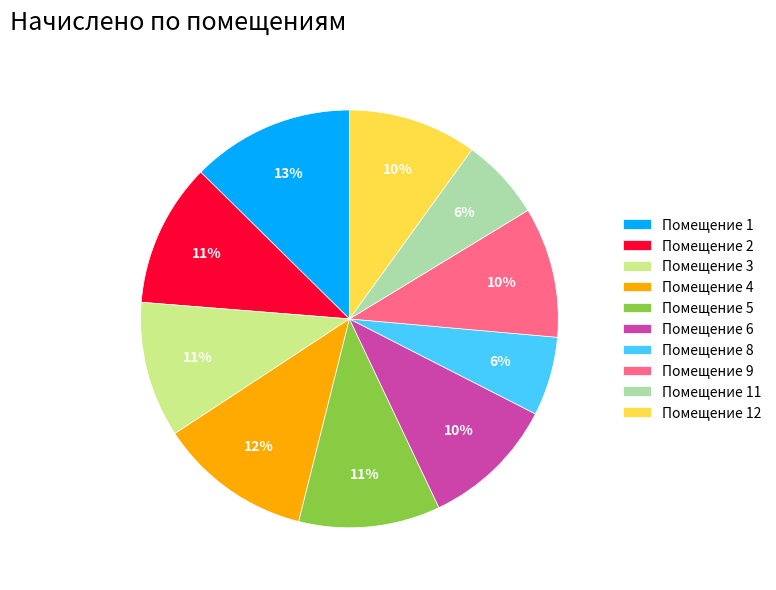

To the nearest percent, what is the combined percentage of Помещение 11 and Помещение 4?

18%